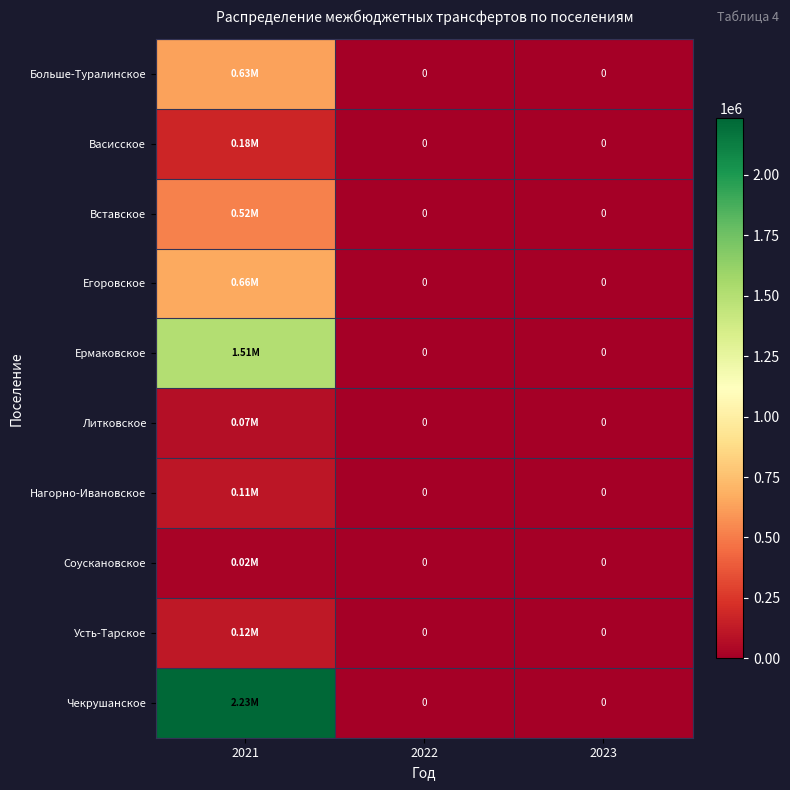

What is the sum of the Егоровское values at 2021 and 2022?

655288.9